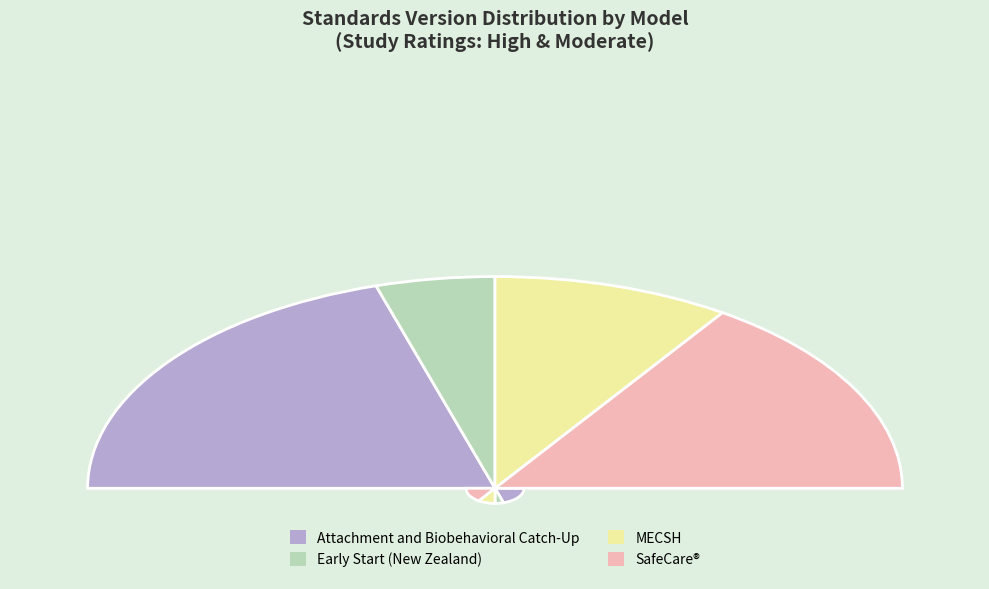

Combined, do Early Start (New Zealand) and SafeCare® (WWHV027968) account for over 50%?

No